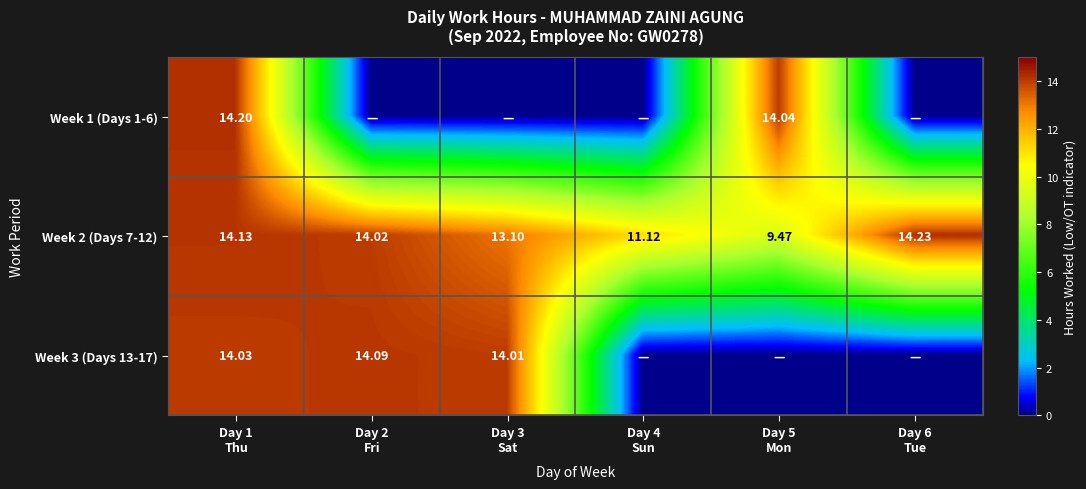

How many values in the Week 2 (Days 7-12) series are below 14?

3